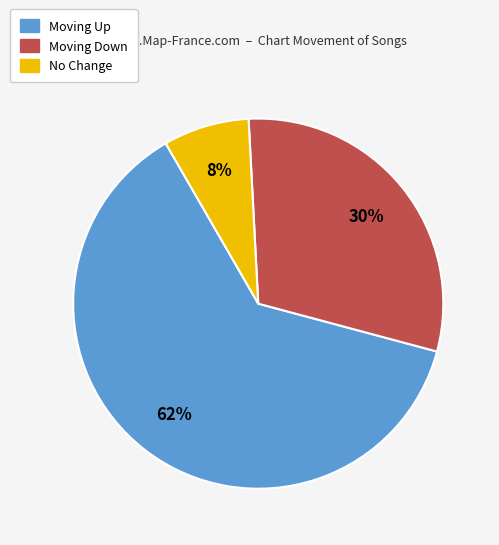

Does any single category account for the majority?

Yes